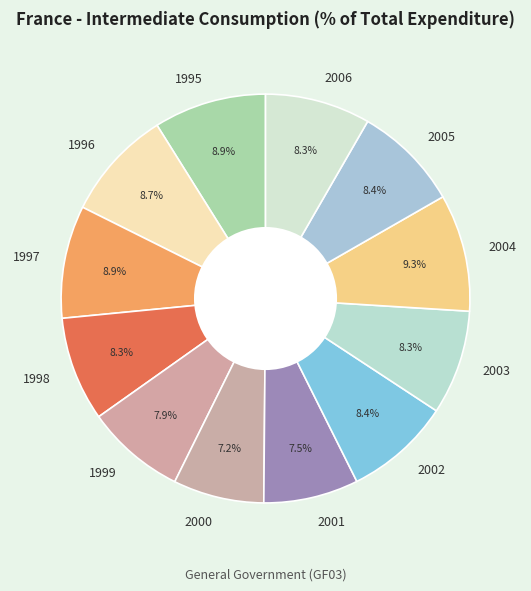

Is there a majority slice in this chart?

No